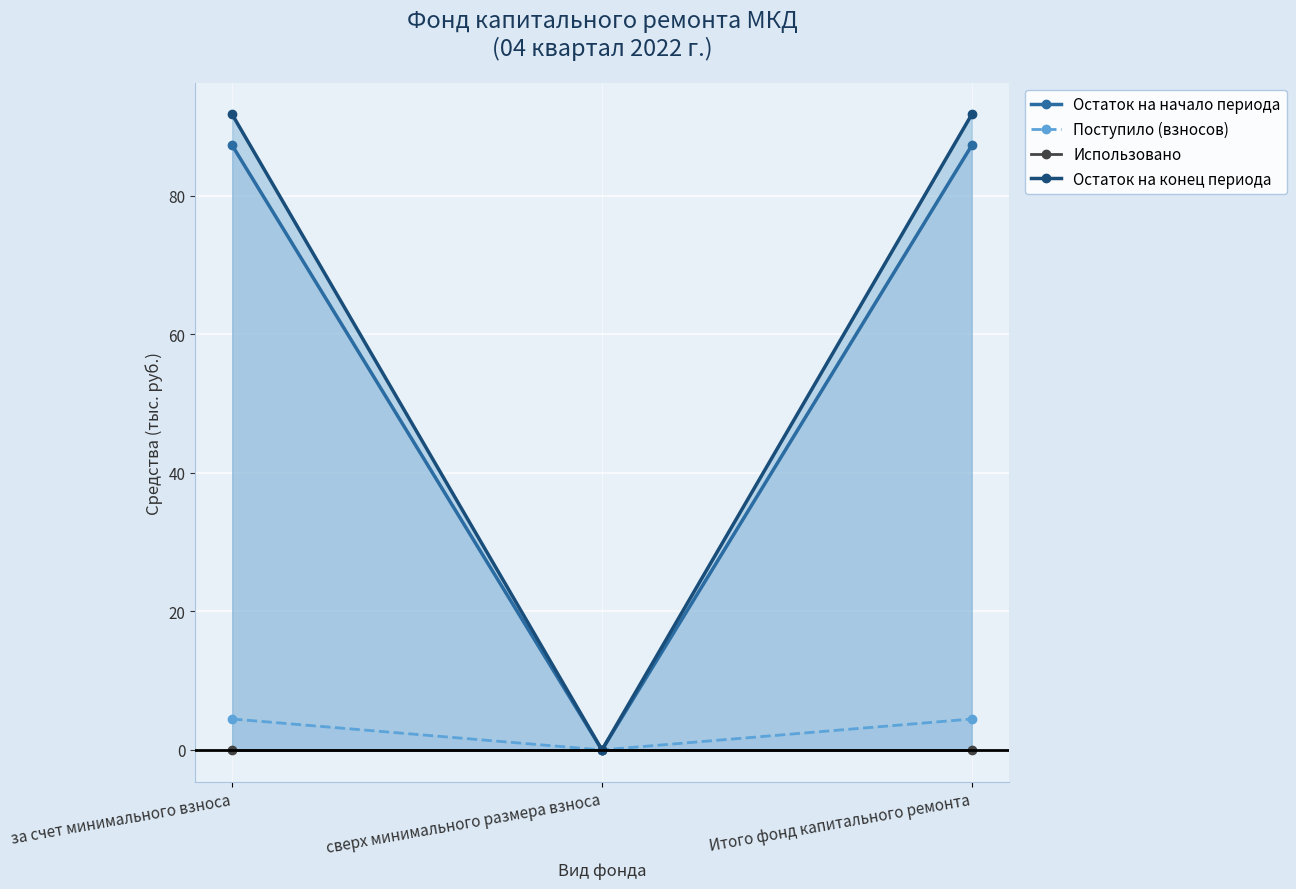

Reading left to right, extract all data points from this chart.

Остаток на начало периода: 87.3	0.0	87.3
Поступило (взносов): 4.5	0.0	4.5
Использовано: 0.0	0.0	0.0
Остаток на конец периода: 91.8	0.0	91.8